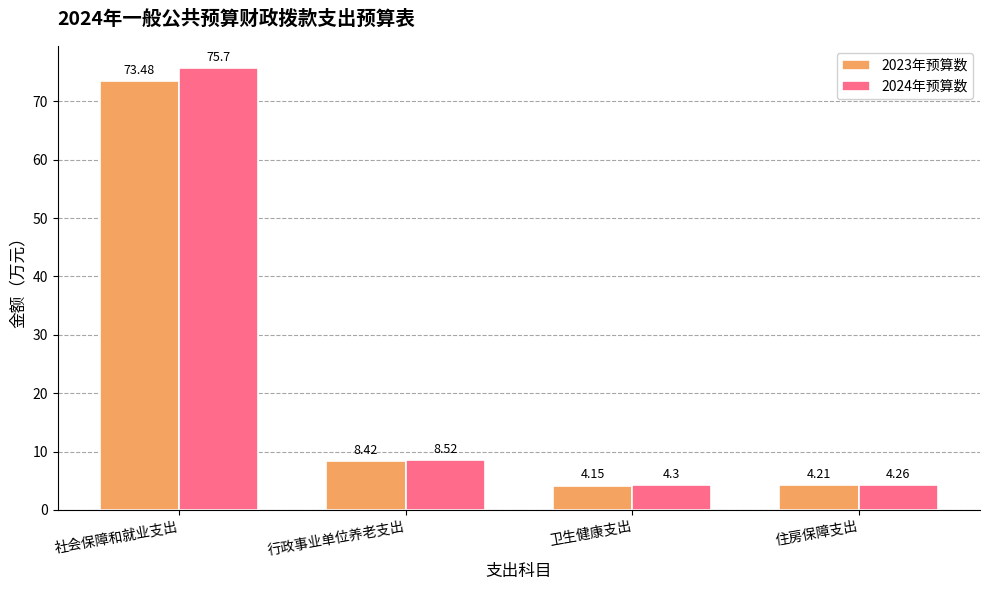

What is the total value across all series at 住房保障支出?

8.5